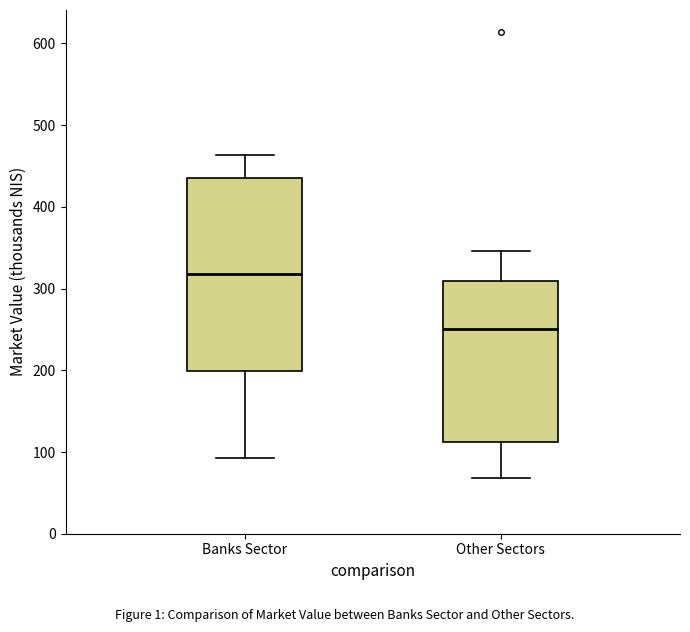

Which box has the lowest median line?

Other Sectors